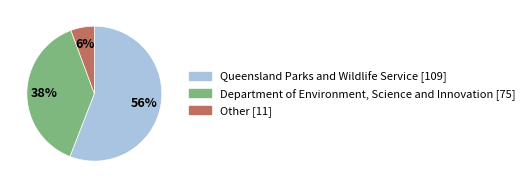

Which slice represents more than half of the pie?

Queensland Parks and Wildlife Service